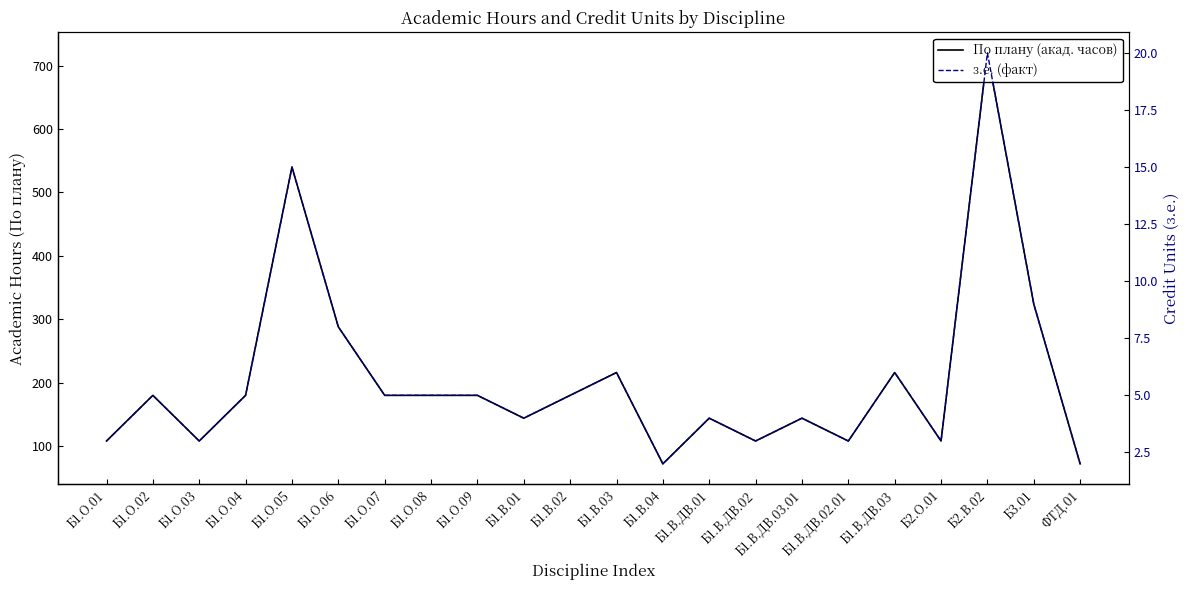

How many values in the По плану (акад. часов) series exceed 180?

6